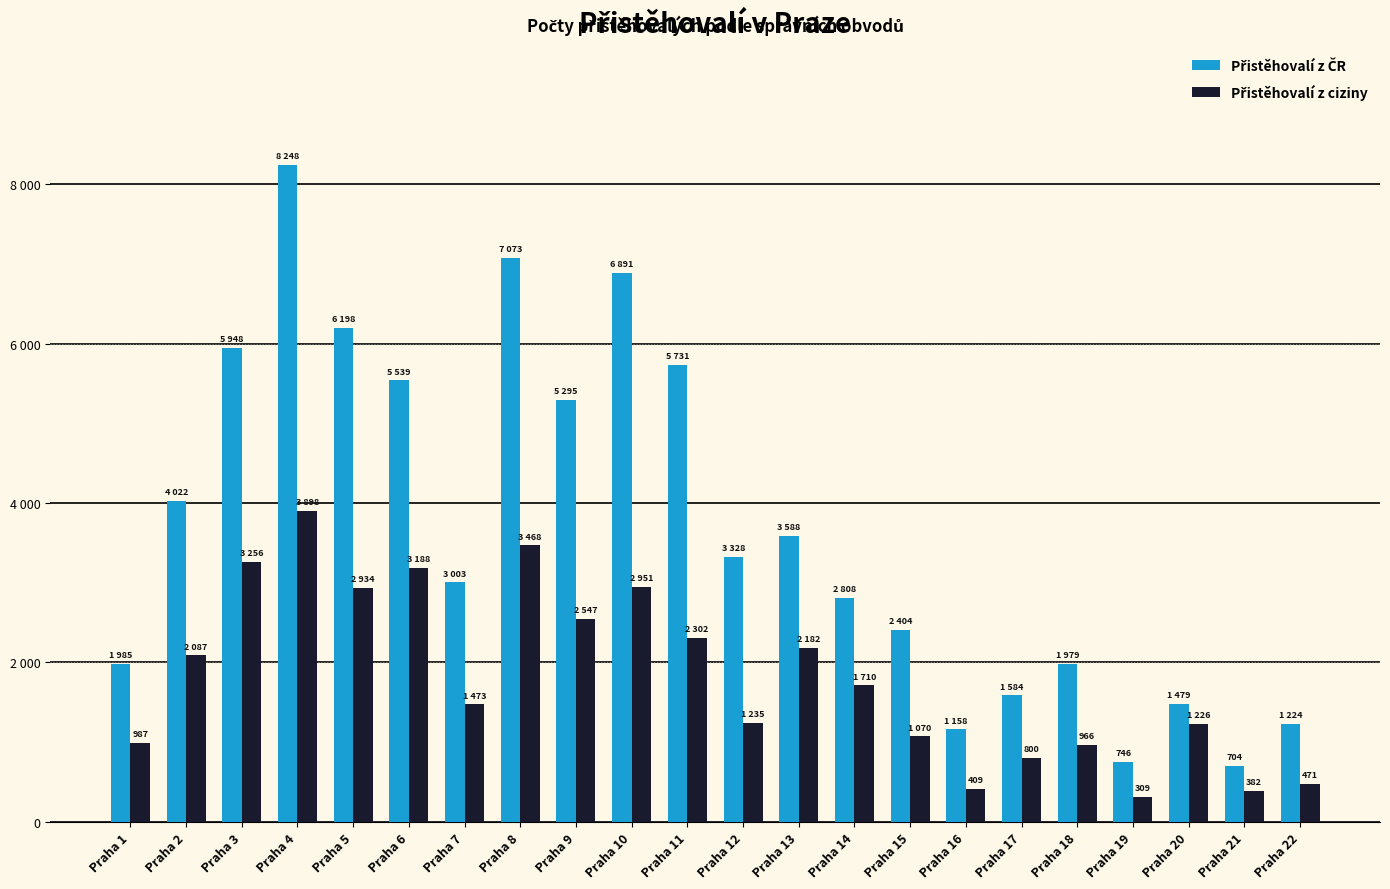

Does the chart contain any negative values?

No